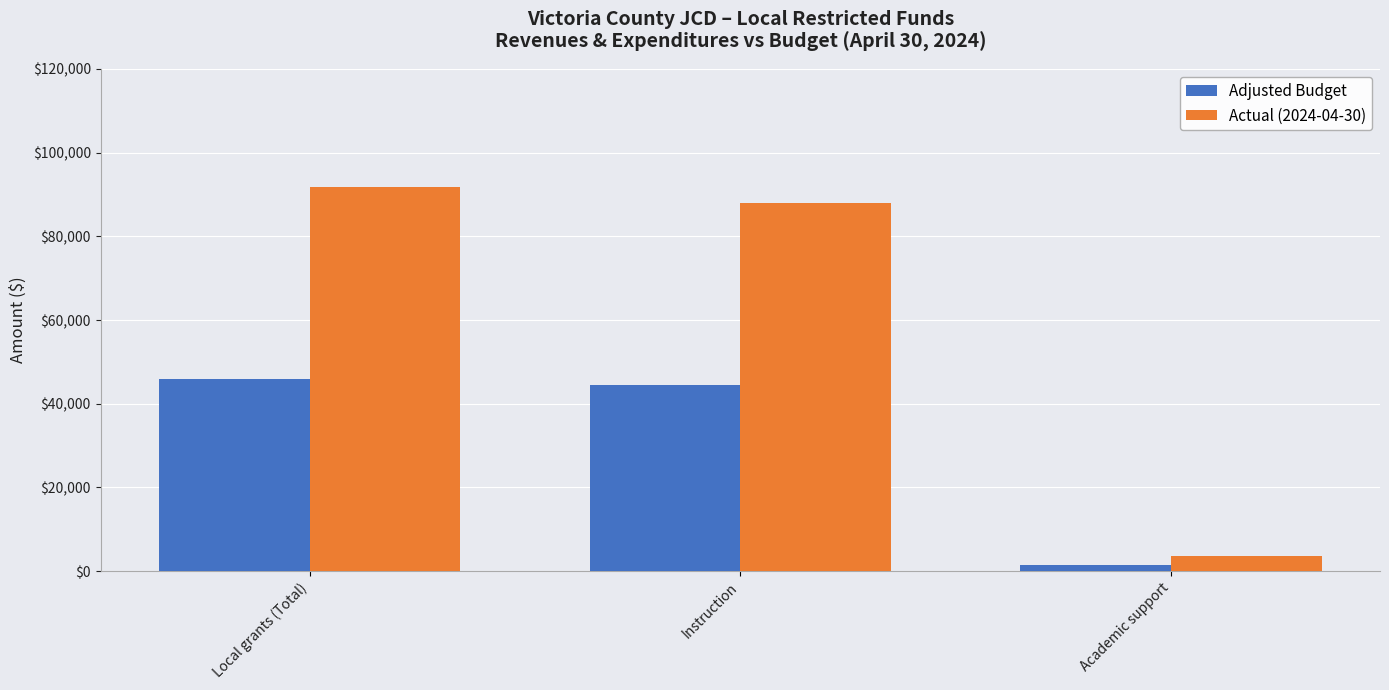

What is the sum of the Actual (2024-04-30) values at Instruction and Academic support?

91748.3